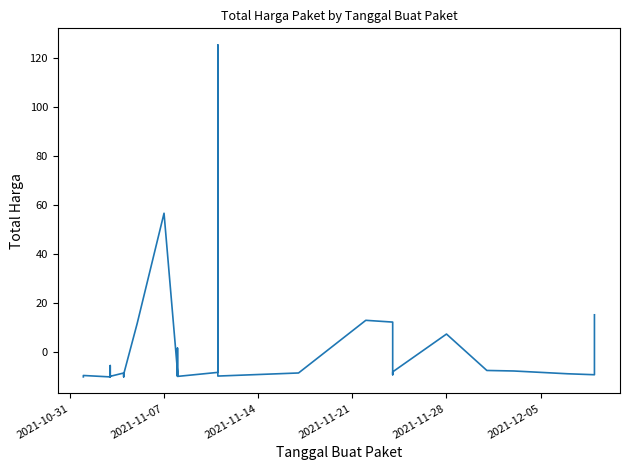

What is the minimum value shown in the chart?

-10.0